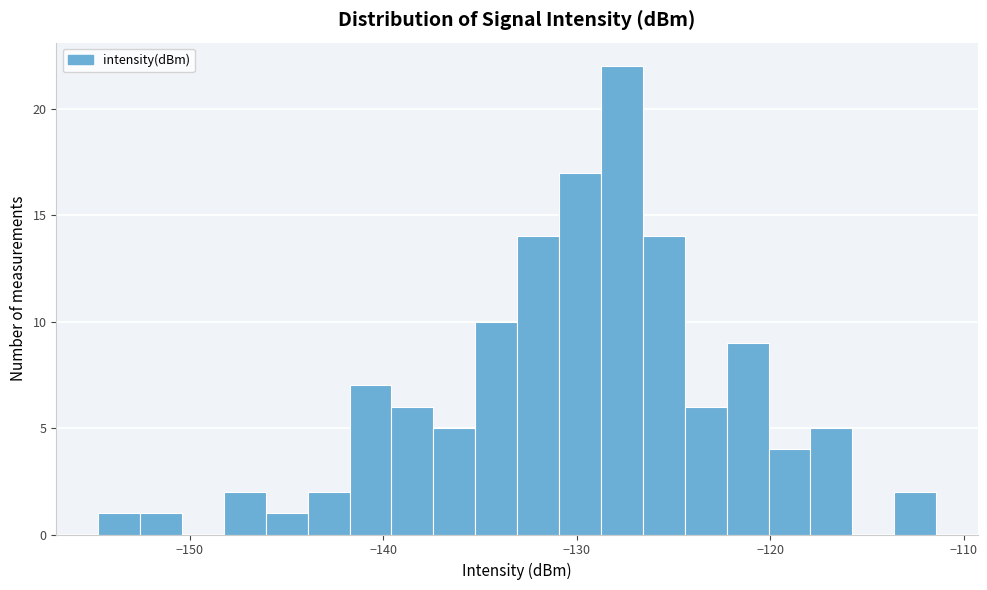

Read against the x-axis, roughly where is the centre of the tallest bar?

-128